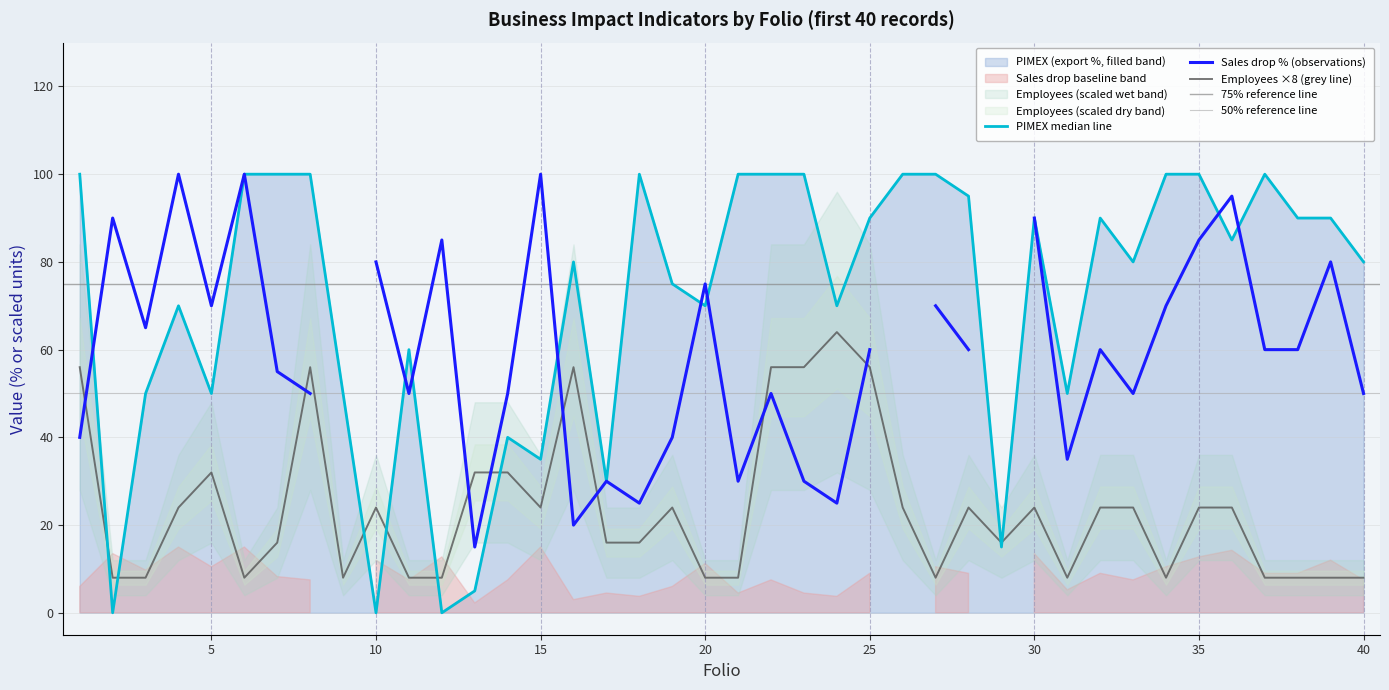

Which series has the largest range (max minus min)?

PIMEX